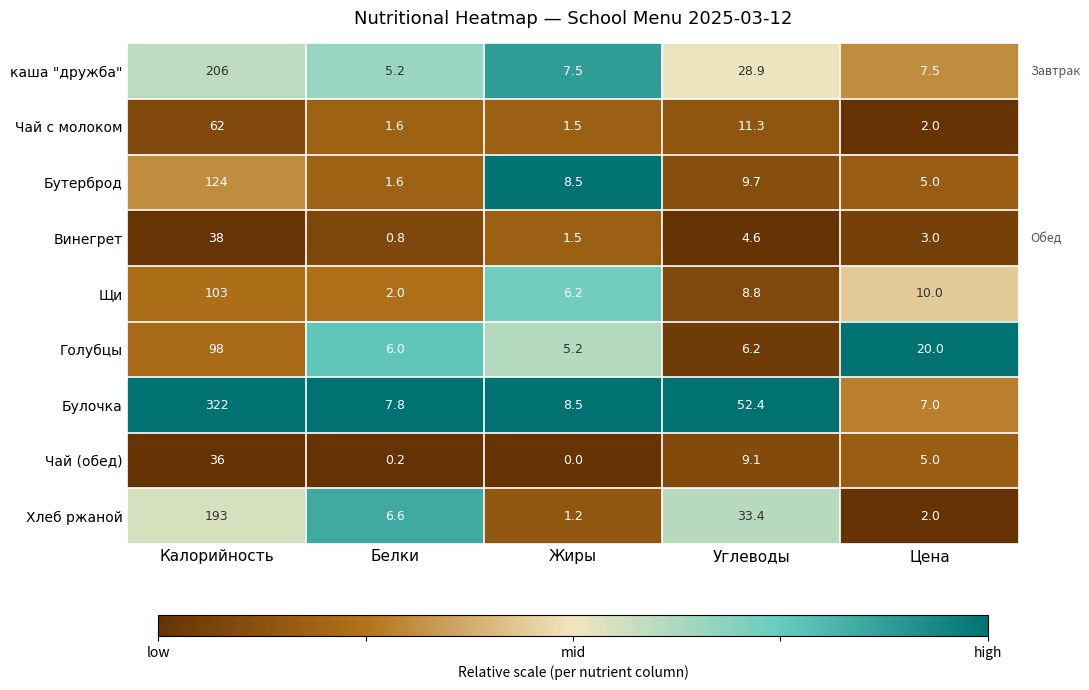

What is the spread (max minus min) of values at Белки?

7.6